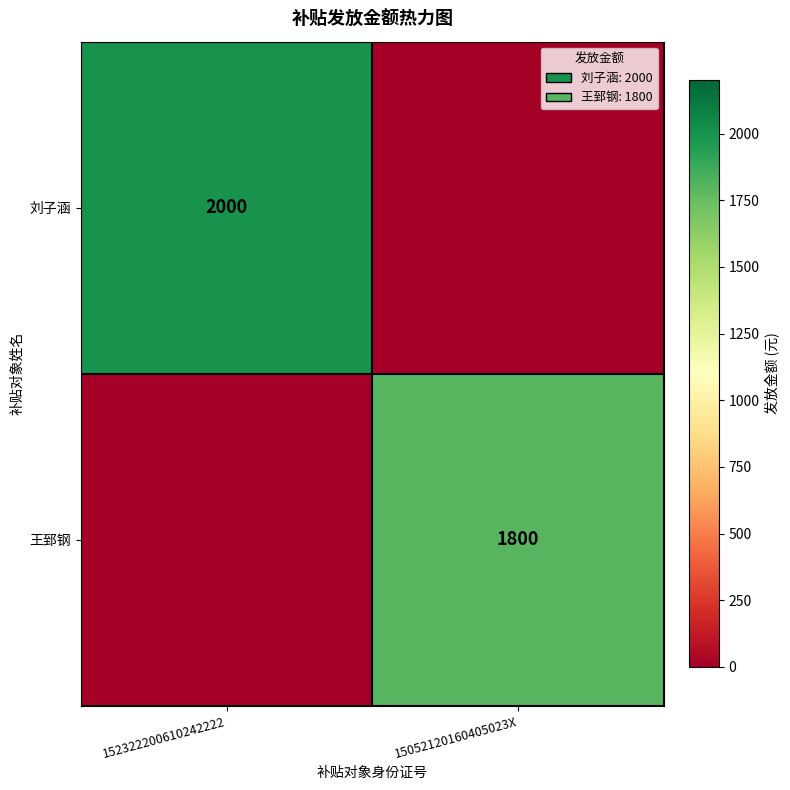

How many data points does each series have?

2